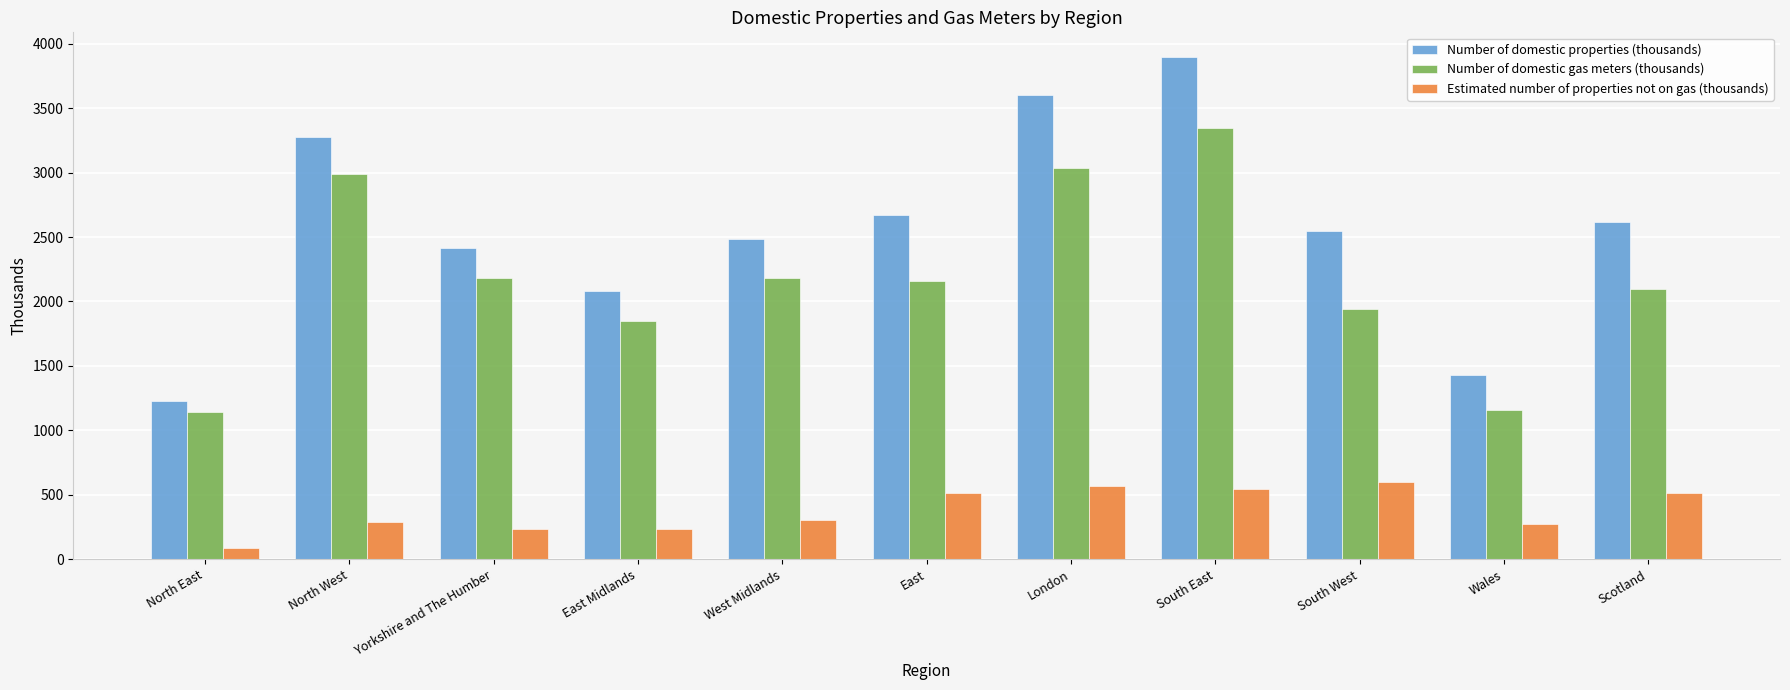

Are the bars grouped side by side (vs. stacked)?

Yes